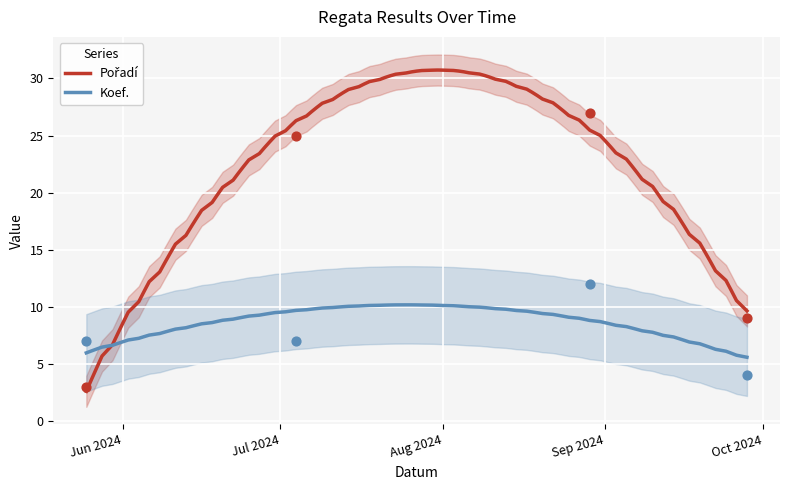

Which series has the largest Y range (max minus min)?

Pořadí